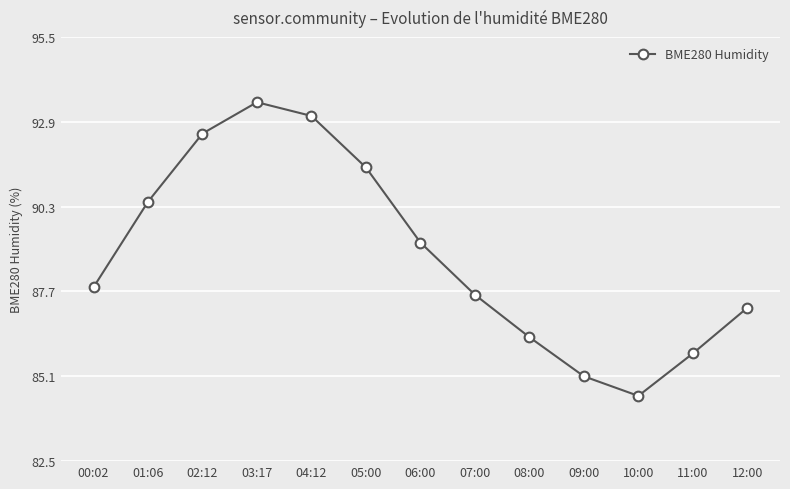

How many distinct data groups are displayed?

1